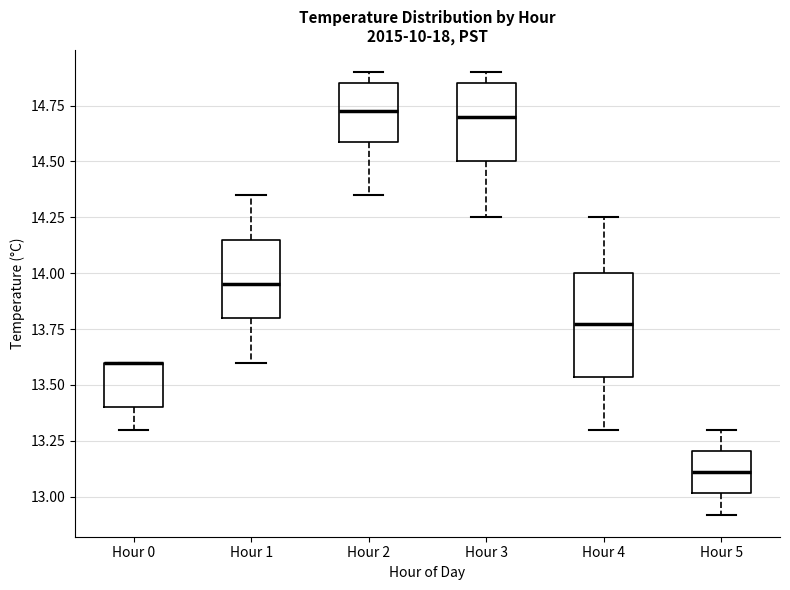

Which box is the tallest, from its lower edge to its upper edge?

Hour 4